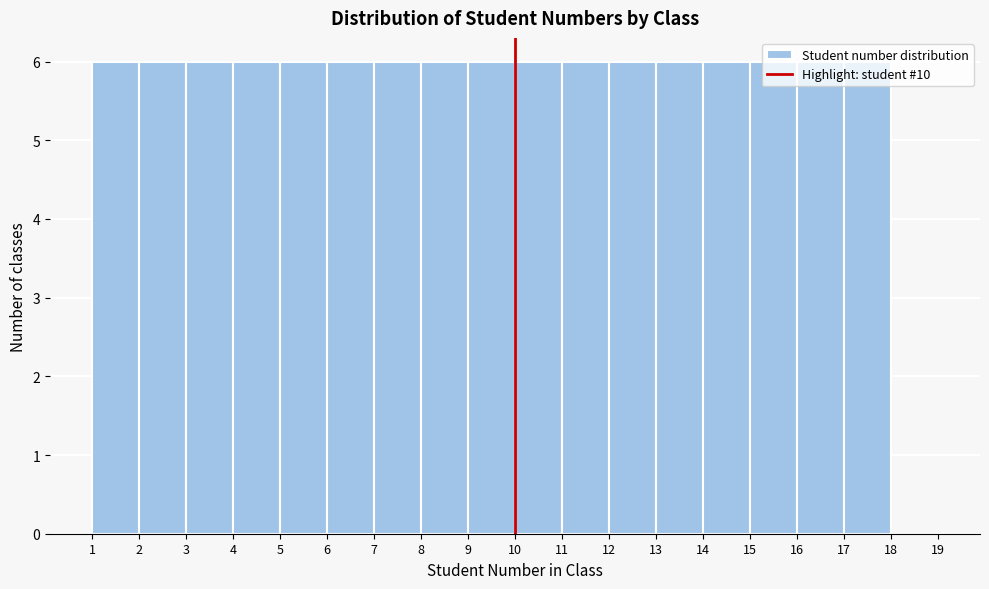

Reading left to right, list every bar in this chart as the range it spans on the x-axis followed by its height. The values are not printed on the chart, so give them approximately, as read against the axis.

1 to 2: 6
2 to 3: 6
3 to 4: 6
4 to 5: 6
5 to 6: 6
6 to 7: 6
7 to 8: 6
8 to 9: 6
9 to 10: 6
10 to 11: 6
11 to 12: 6
12 to 13: 6
13 to 14: 6
14 to 15: 6
15 to 16: 6
16 to 17: 6
17 to 18: 6
18 to 19: 0